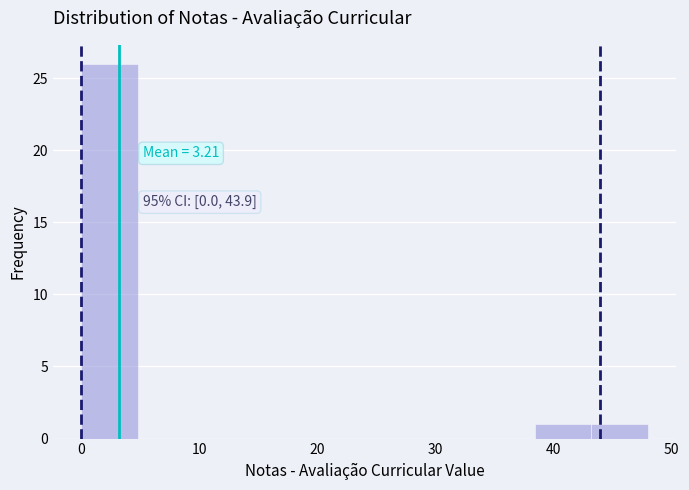

Which range on the x-axis has the tallest bar?

0.0 to 4.8